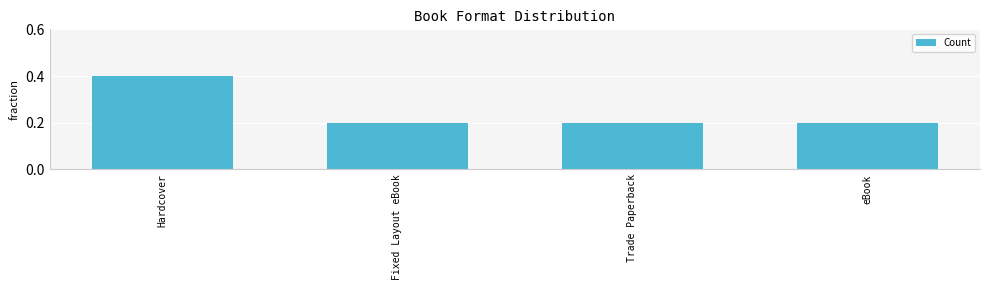

How many values are between 0 and 1?

4